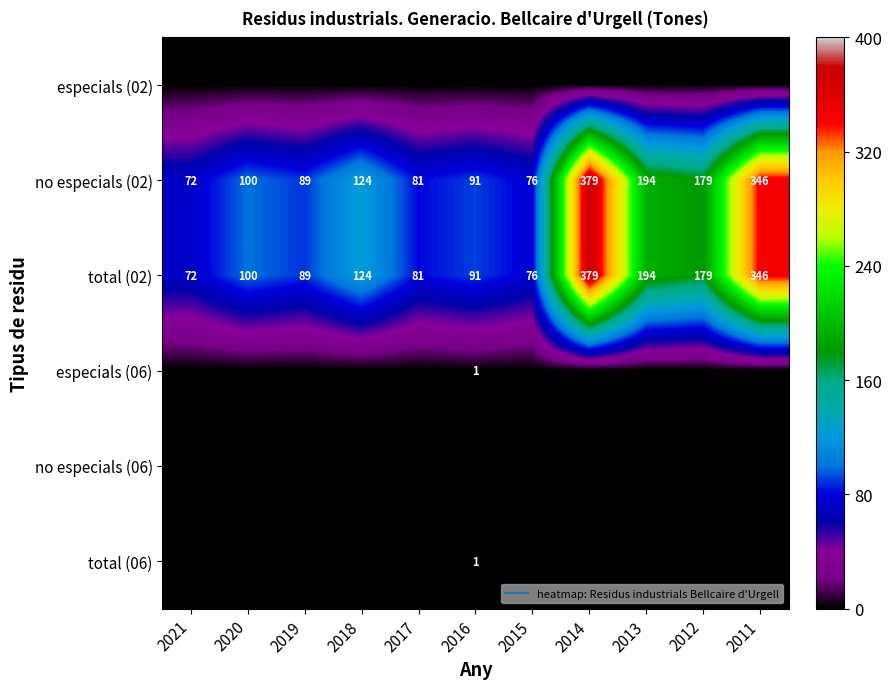

How many series are shown in this chart?

6